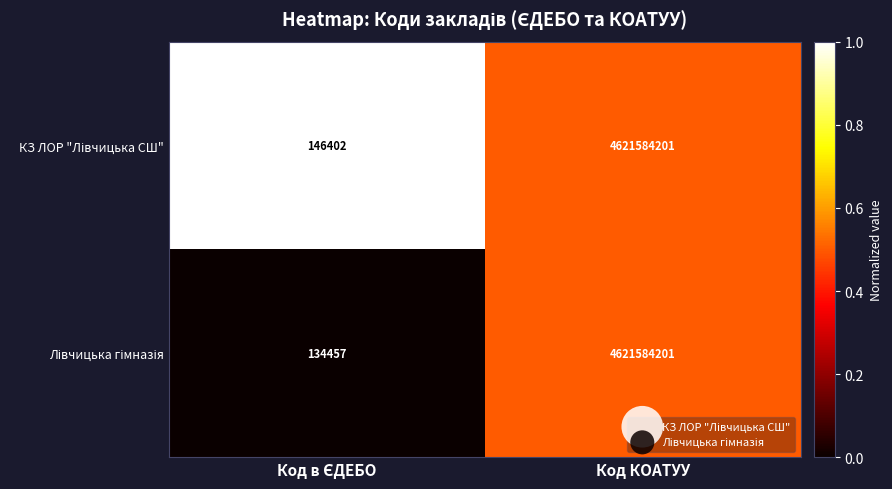

What is the smallest value displayed?

134457